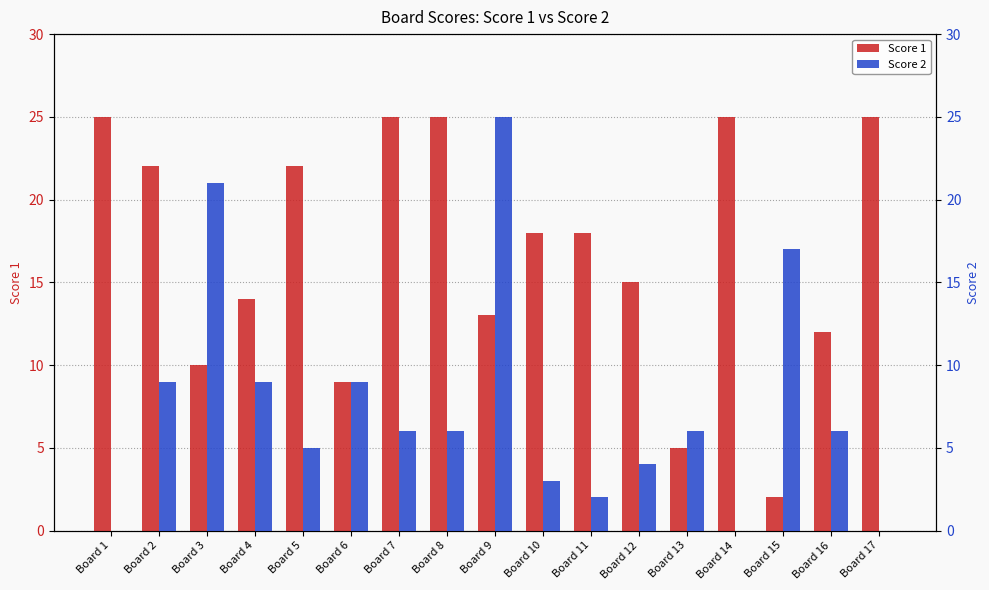

What is the average value of the Score 2 series?

8